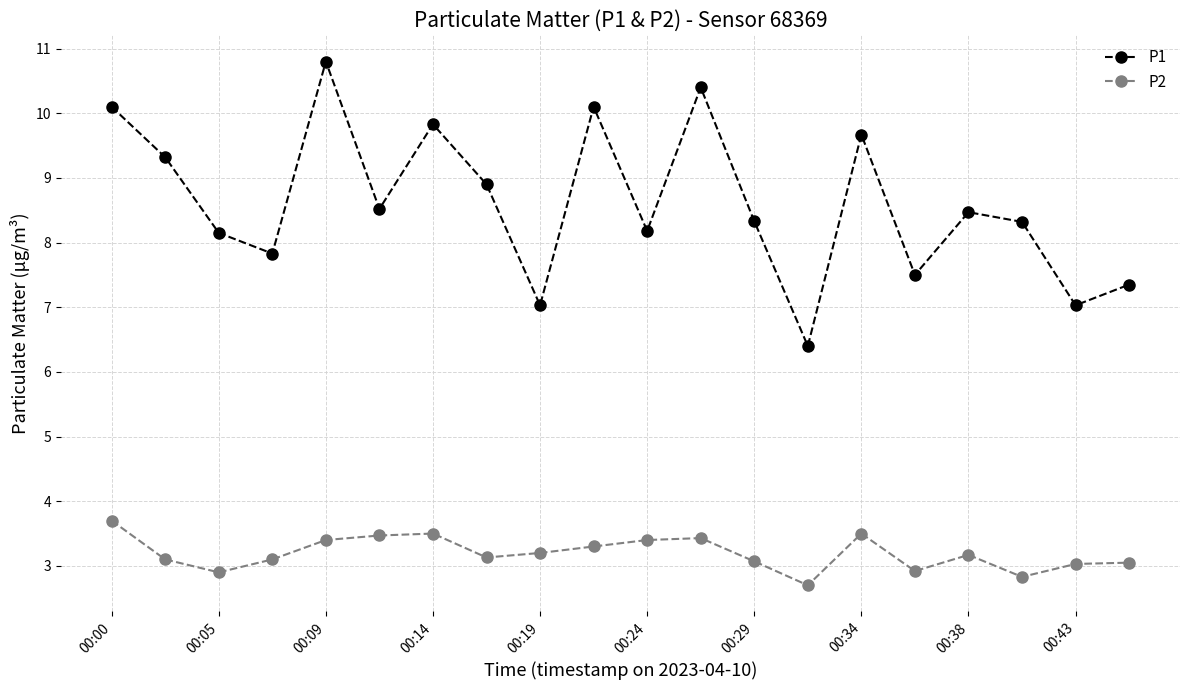

What is the value of the P2 point at the 12th from the left?

3.4